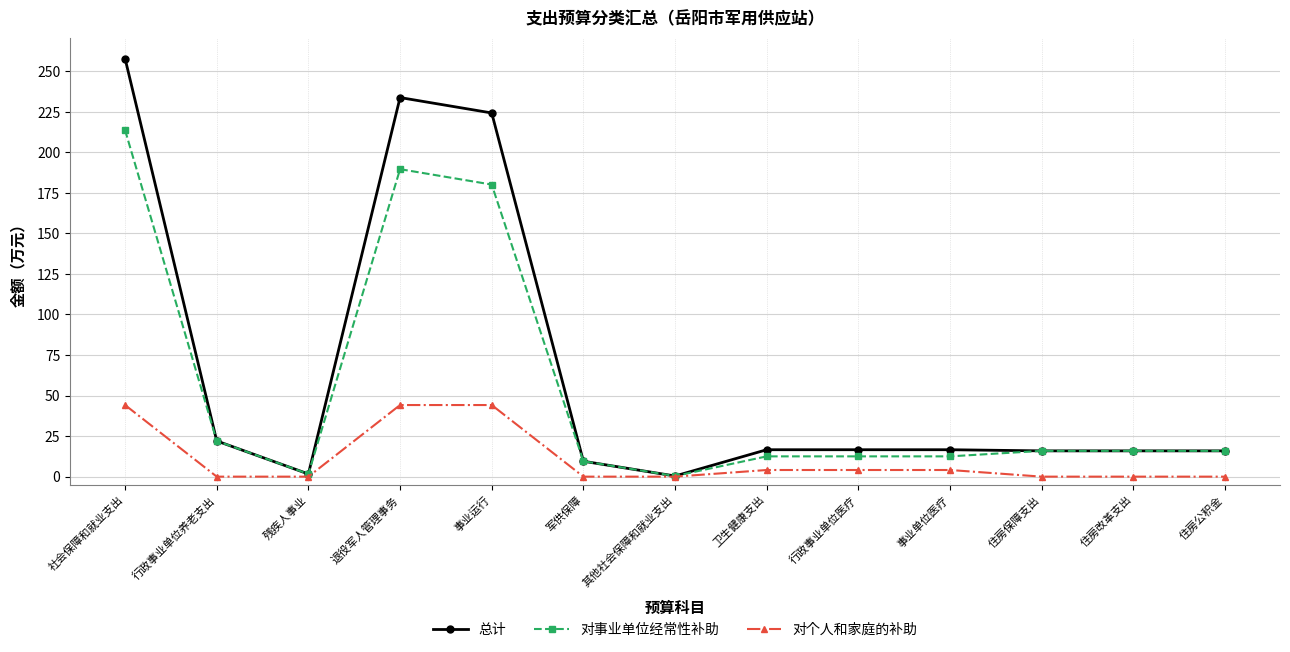

Where is the first local maximum for 对事业单位经常性补助?

退役军人管理事务